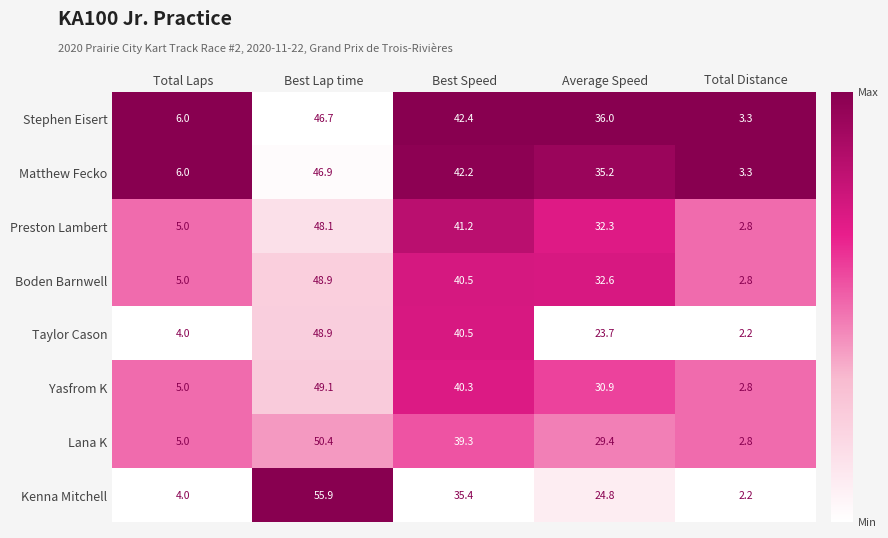

What is the spread (max minus min) of values at Total Laps?

2.0